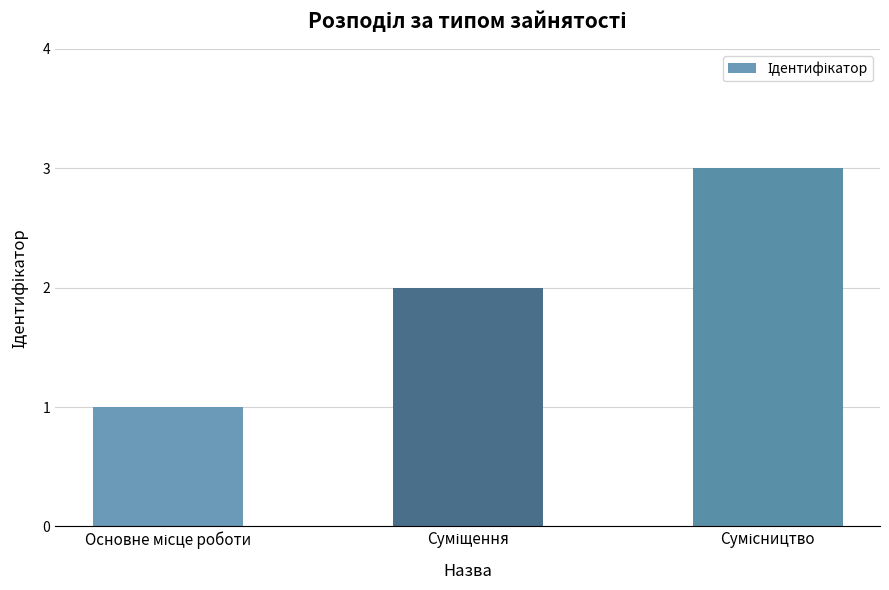

What is the greatest value displayed?

3